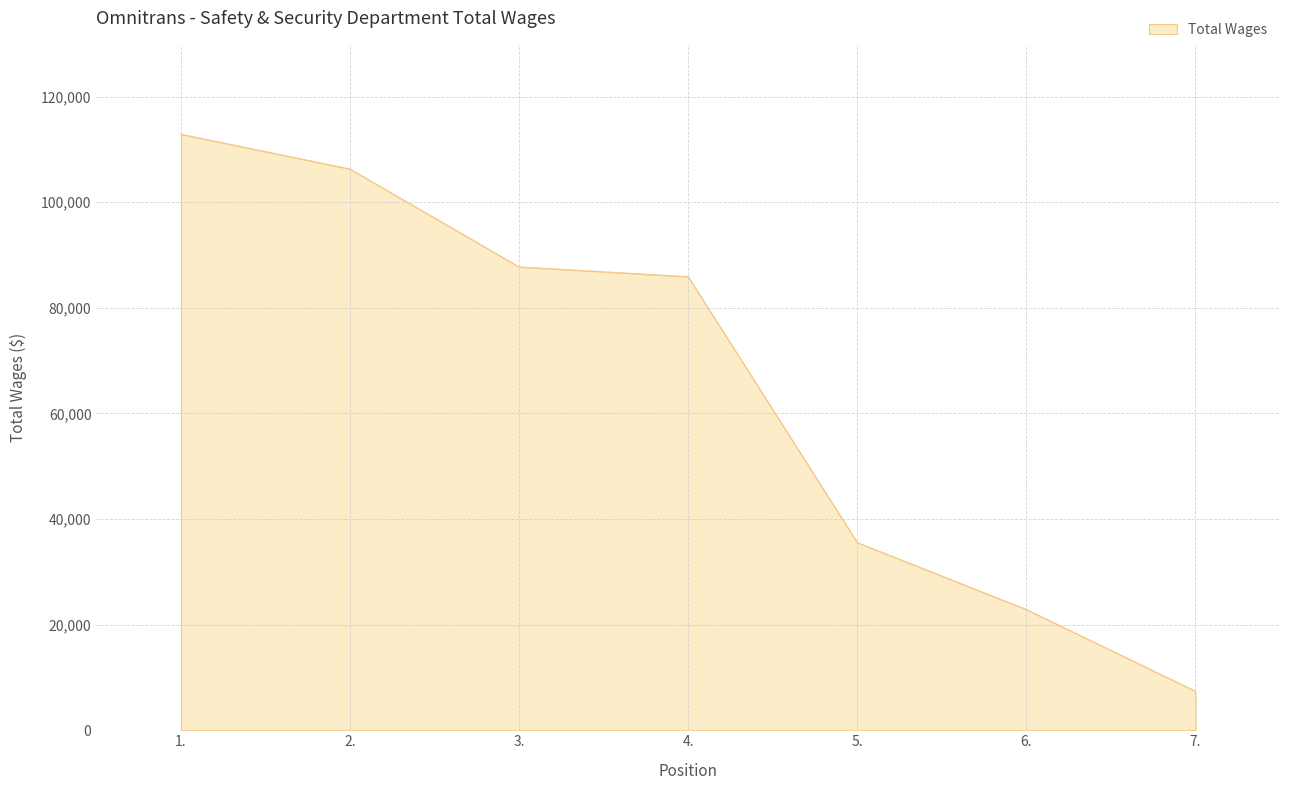

List the labels in order of value, smallest first.

7., 6., 5., 4., 3., 2., 1.